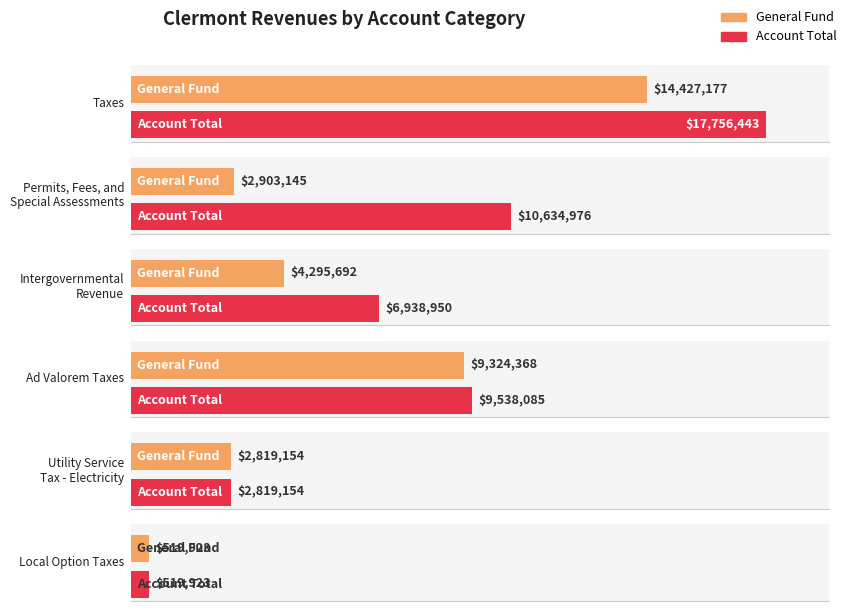

Which has a higher value, Local Option Taxes or Permits, Fees, and
Special Assessments?

Permits, Fees, and
Special Assessments